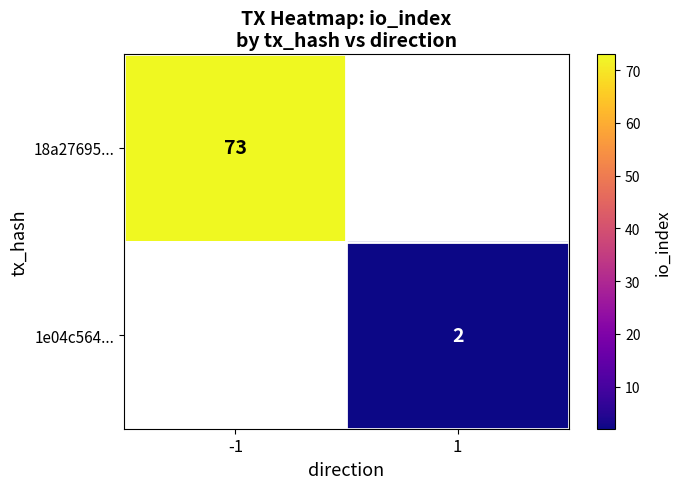

Which label corresponds to the largest value in the chart?

-1